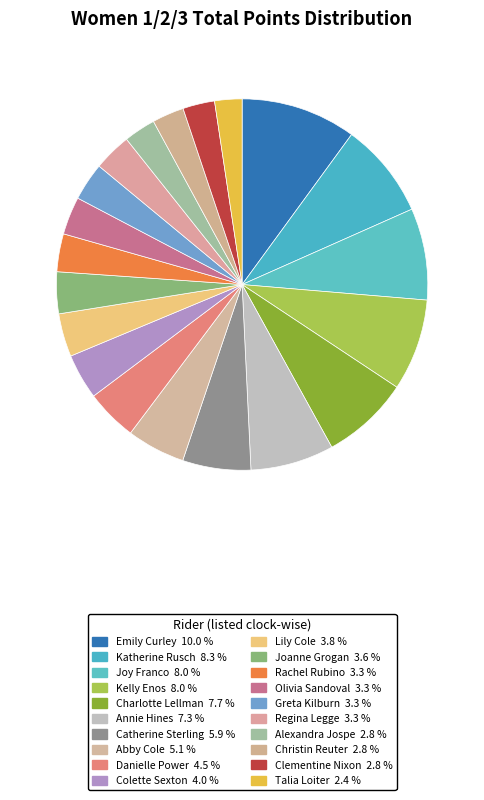

How much of the chart is everything except Katherine Rusch?

91.7%